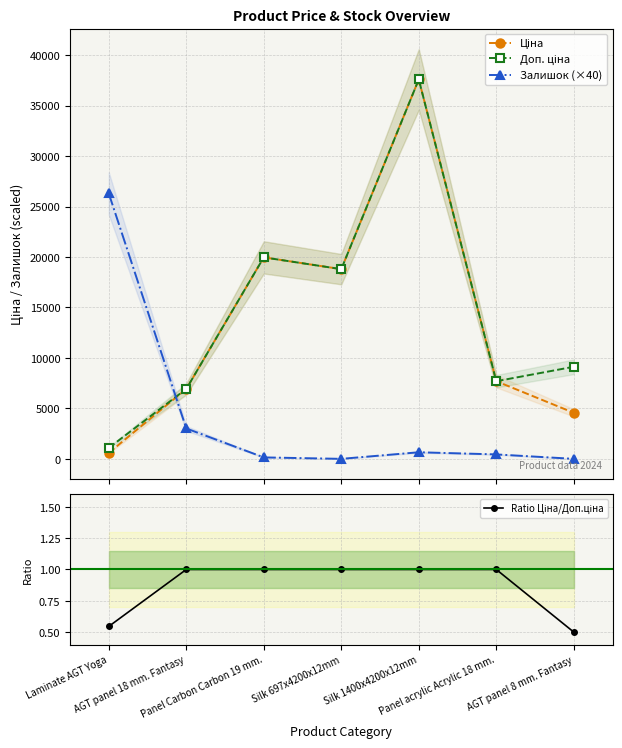

True or false: Ціна has more than 0 points higher than both neighbors.

True